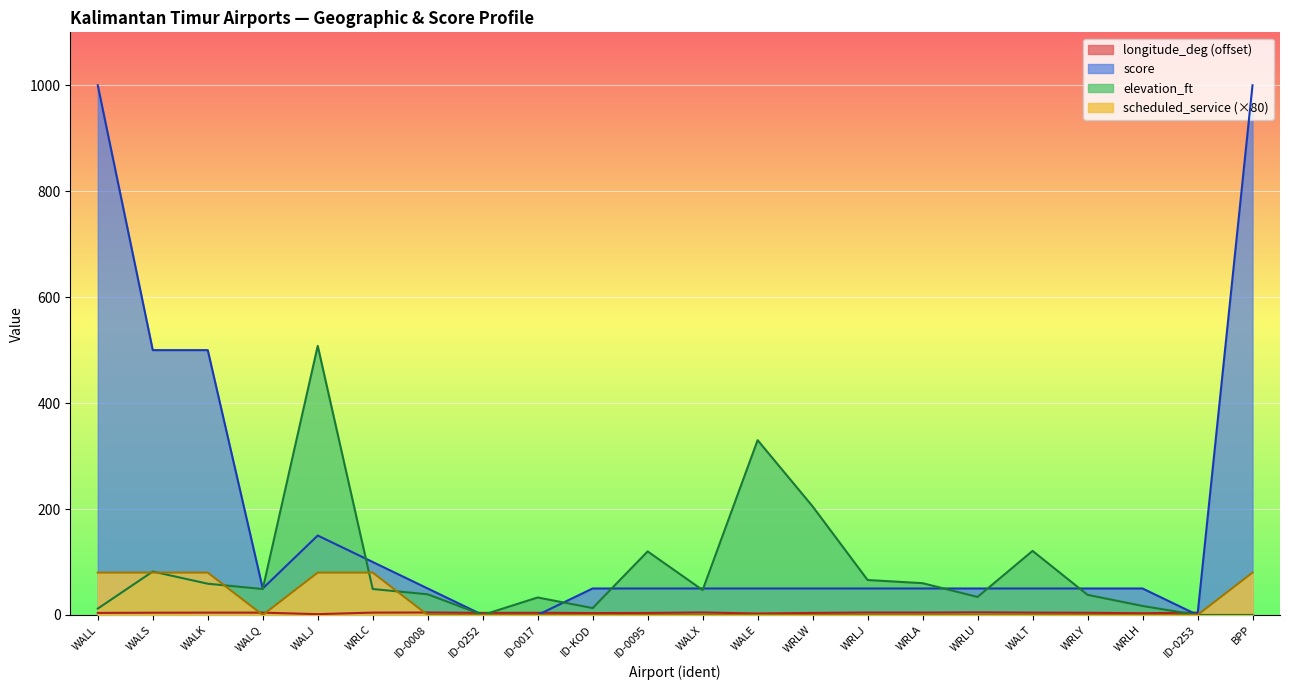

What is the difference between the elevation_ft values at ID-0252 and ID-KOD?

13